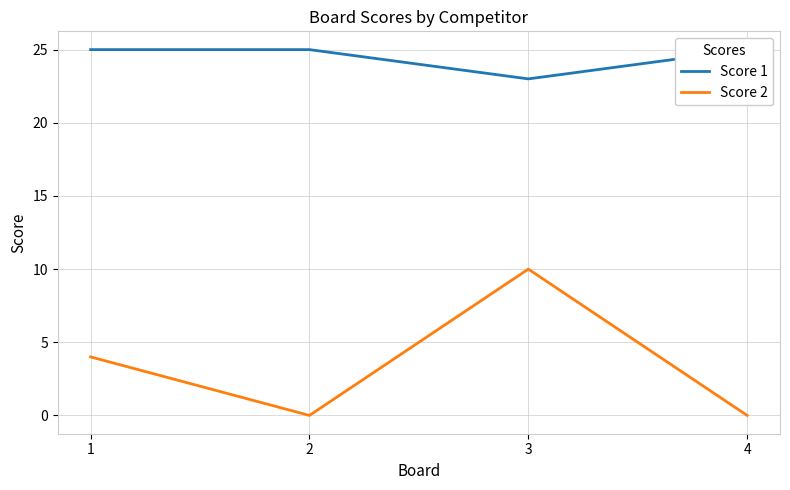

The Score 2 series shows 6 at 1. True or false?

False